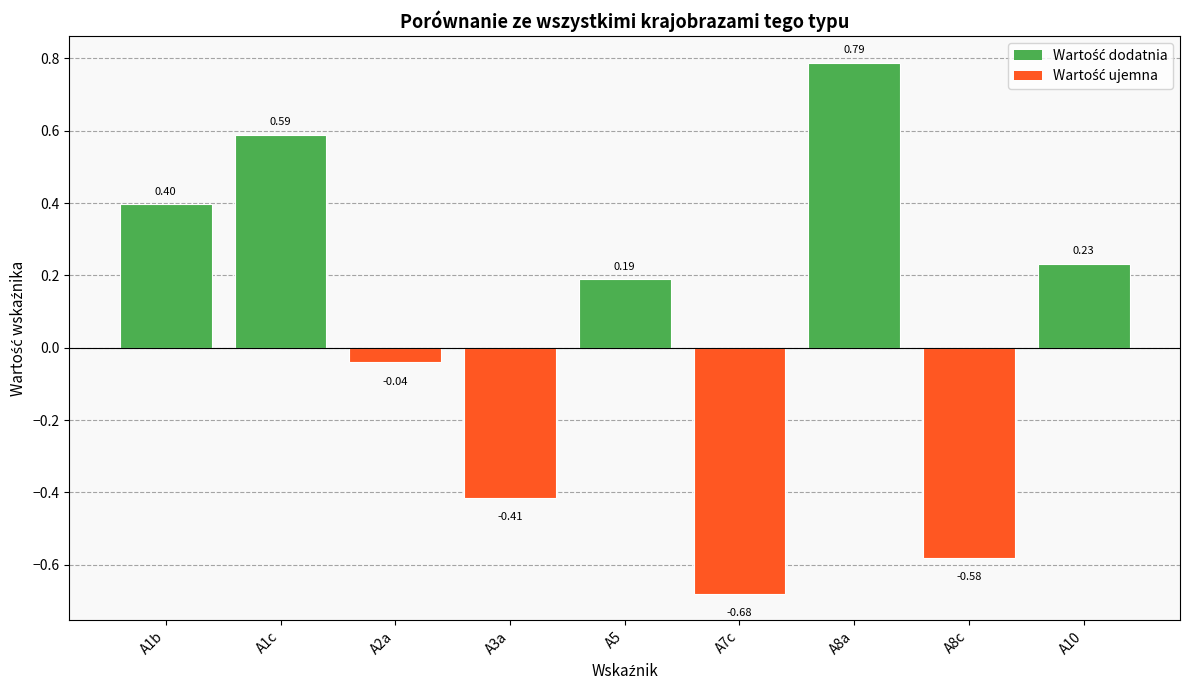

Count the number of data series in this chart.

1